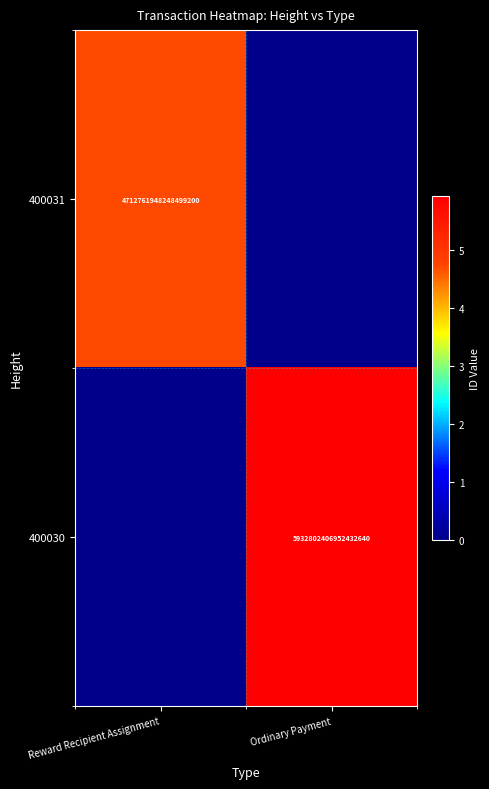

The 400031 series shows 4712761948248499200 at Reward Recipient Assignment. True or false?

True